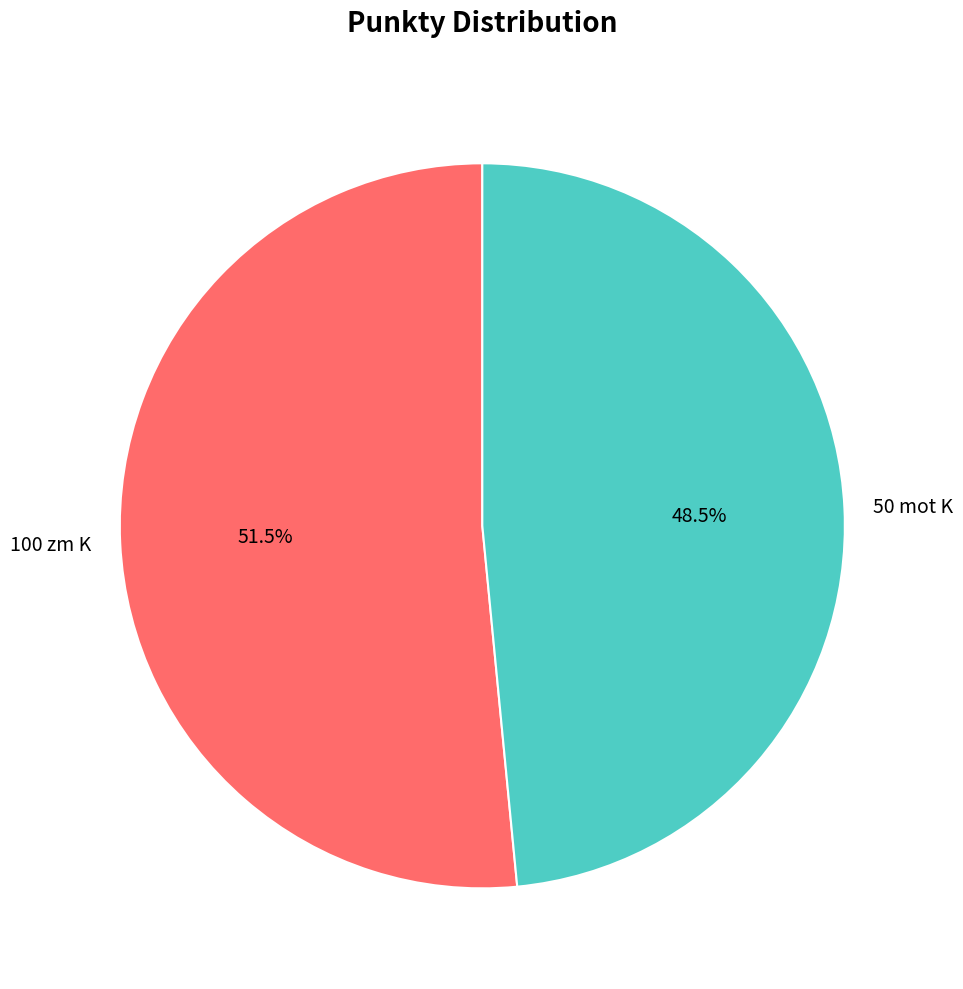

How many segments does this pie chart have?

2